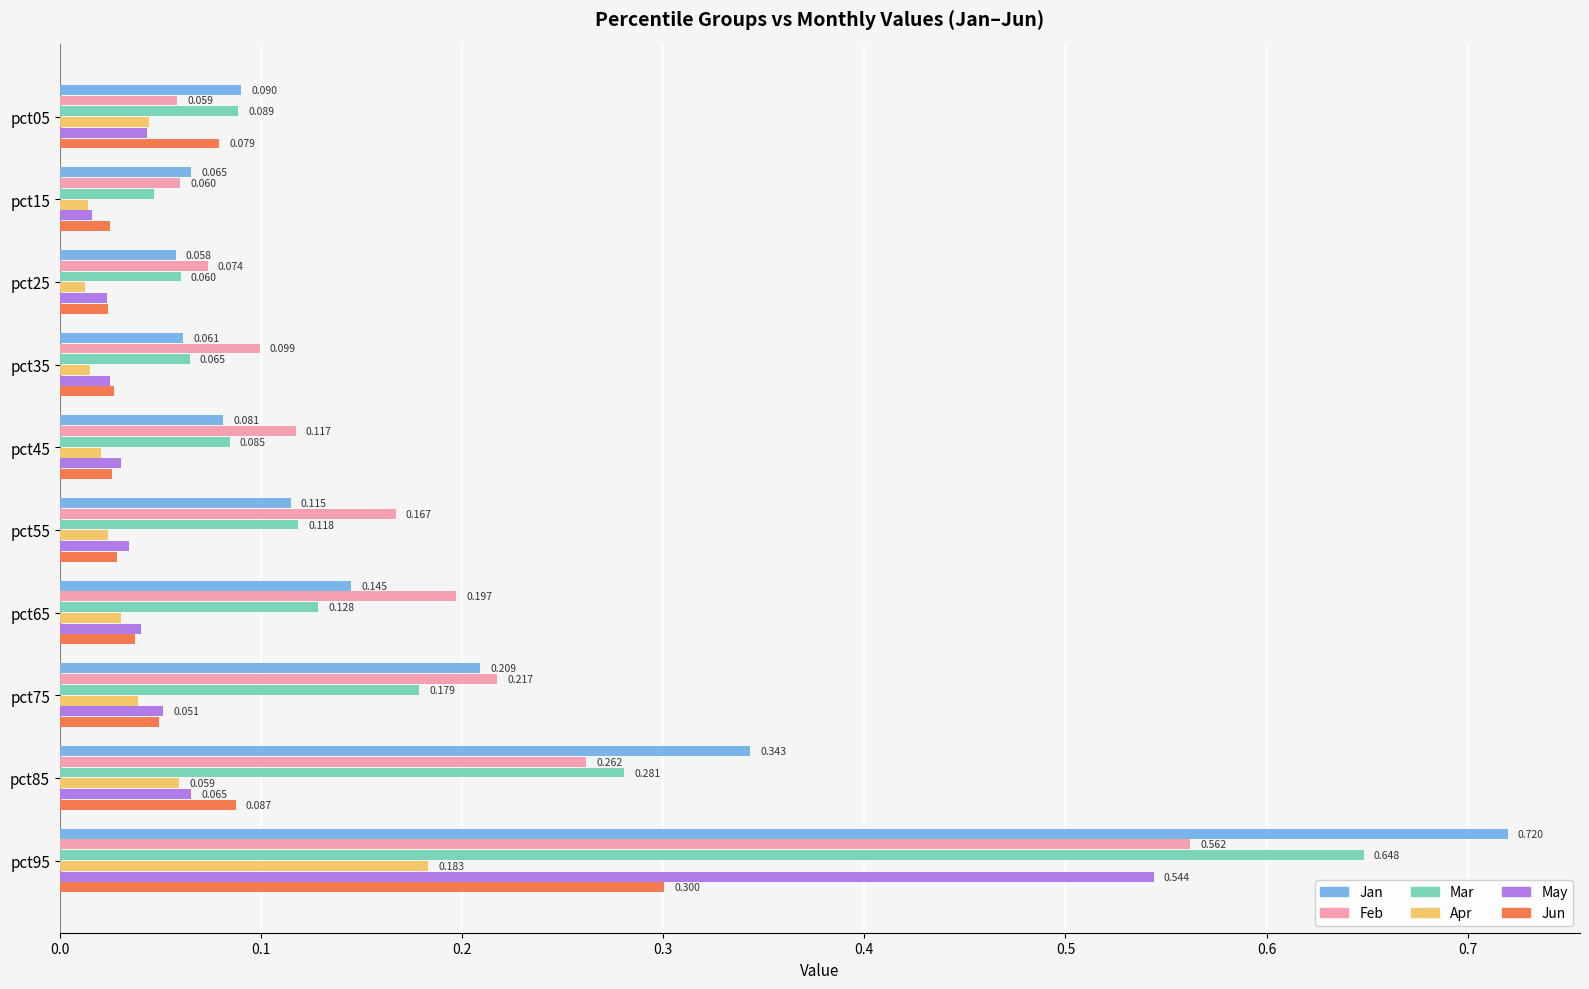

Is the value of Mar at pct95 greater than the value of Apr at pct05?

Yes